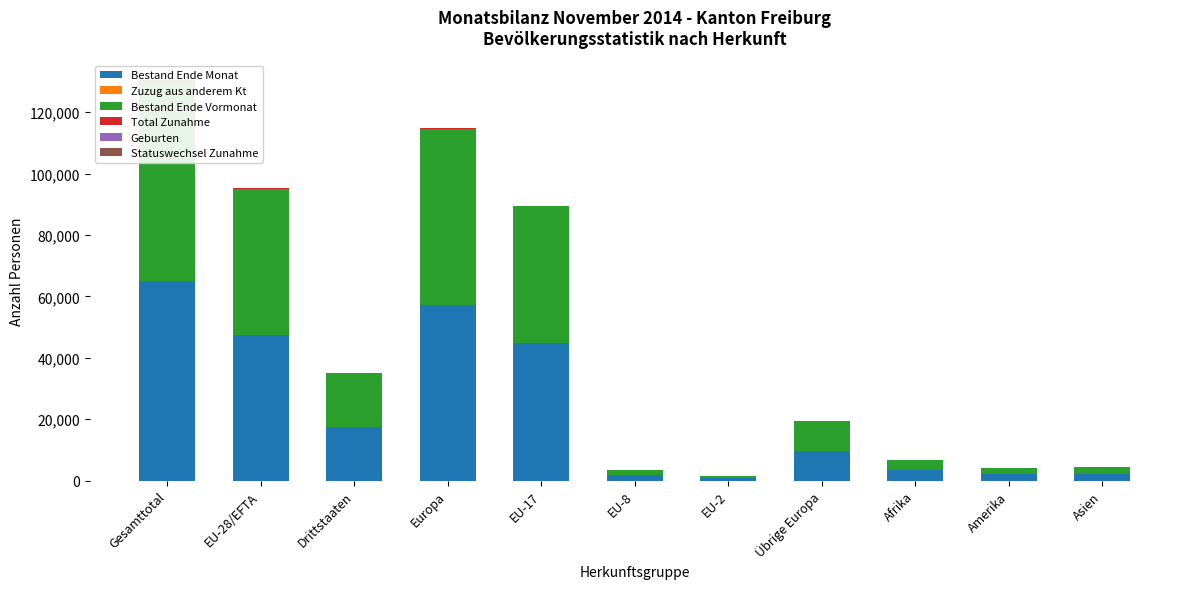

What is the average value of the Statuswechsel Zunahme series?

19